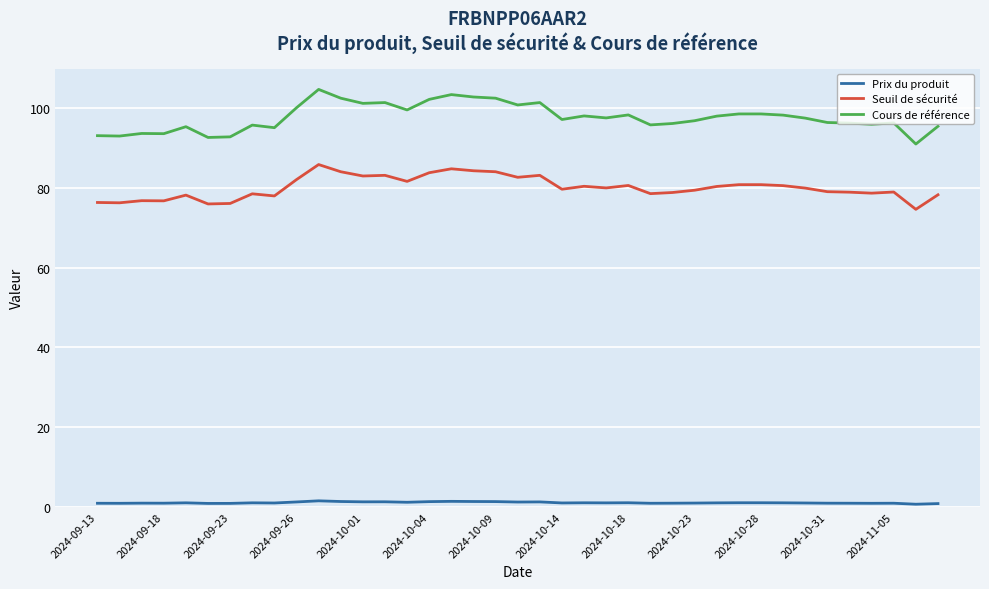

True or false: Cours de référence and Seuil de sécurité cross at least once.

False